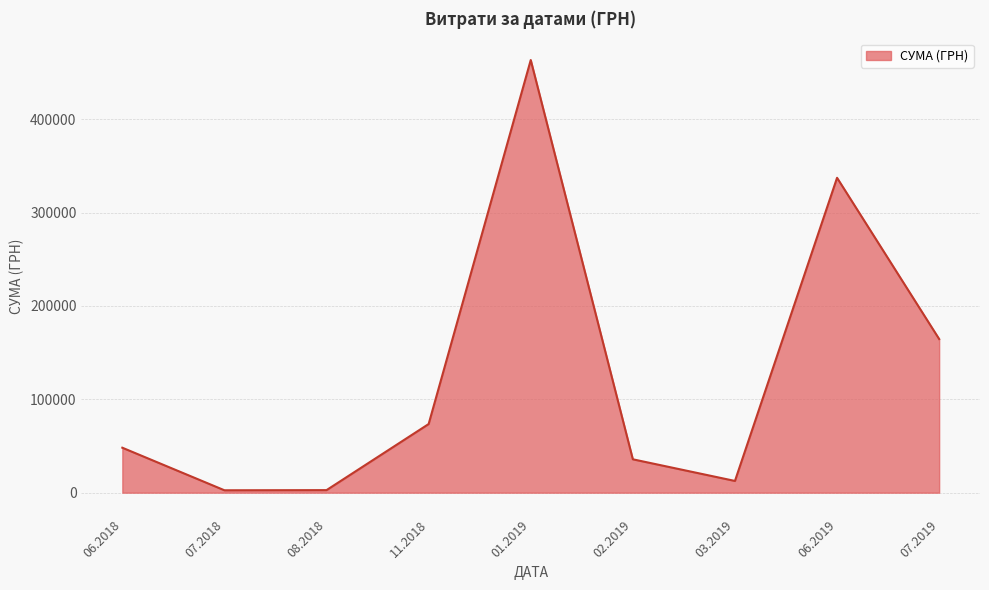

What is the smallest value displayed?

2566.5